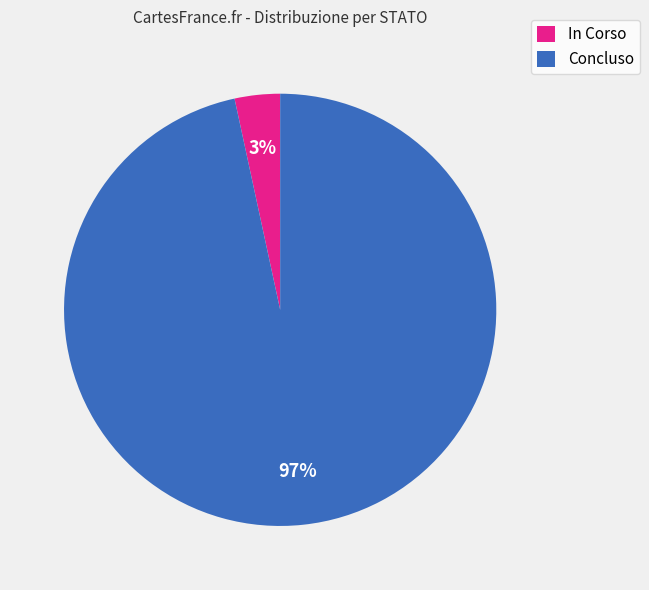

Which has a higher value, In Corso or Concluso?

Concluso